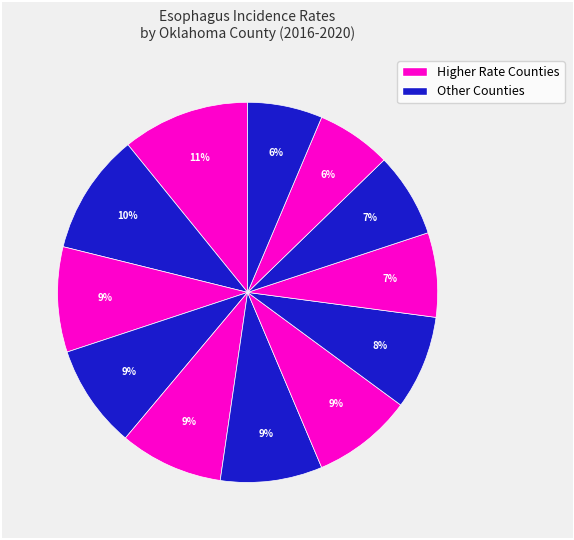

How many segments does this pie chart have?

12